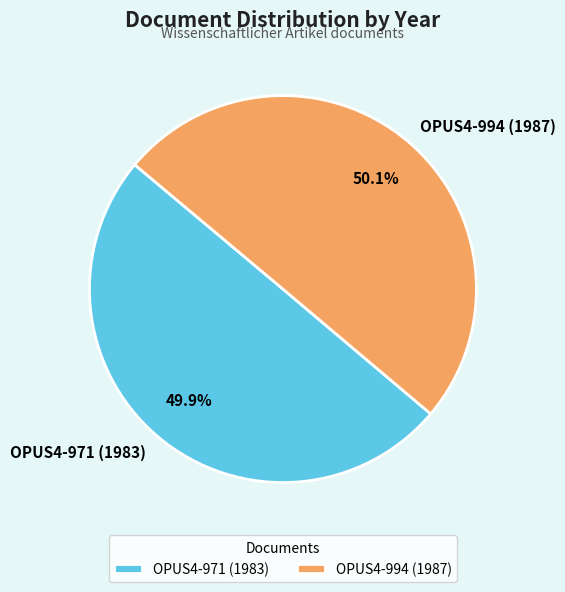

What percentage is the OPUS4-971 (1983) slice, to the nearest percent?

50%